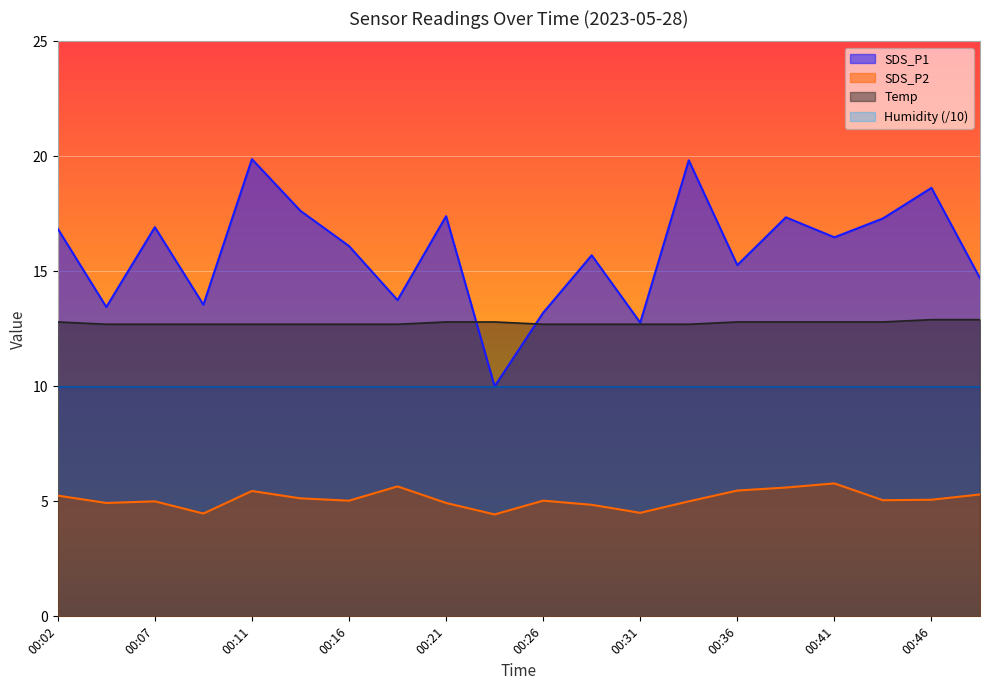

True or false: SDS_P2 has a value of 5.1 at 00:46.

True